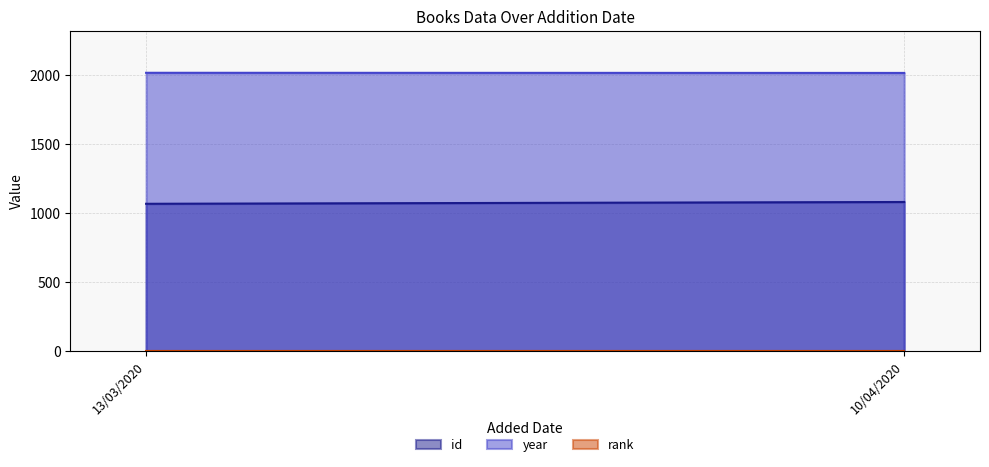

What is the label of the 2nd point from the left?

10/04/2020